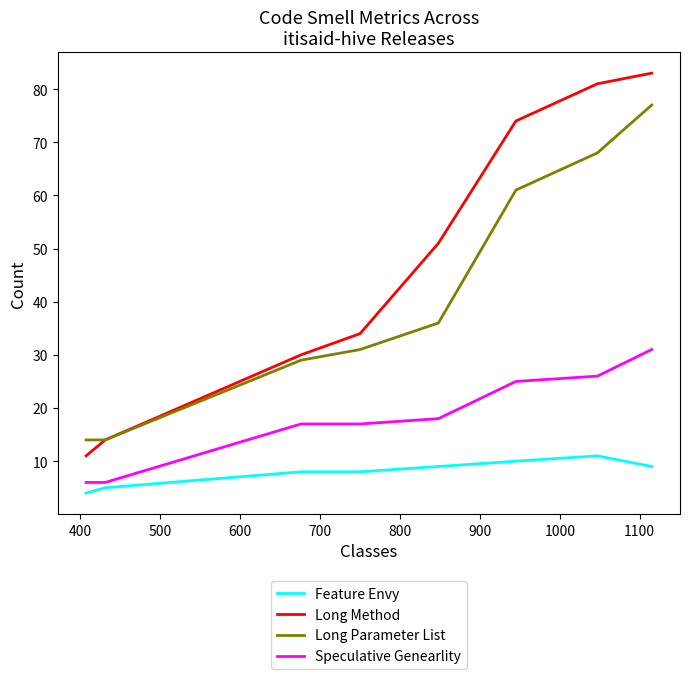

Which series has the largest total across all categories?

Long Method